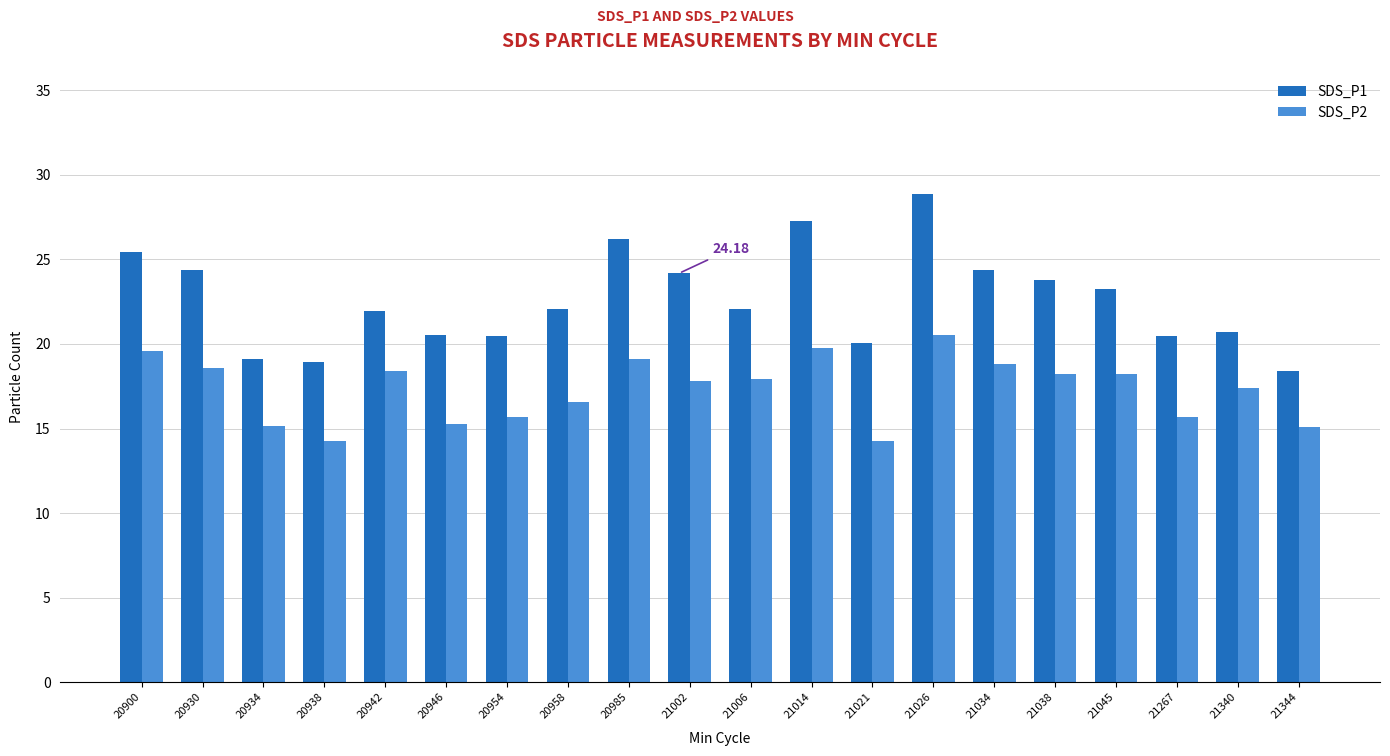

How many bars are there in total?

40